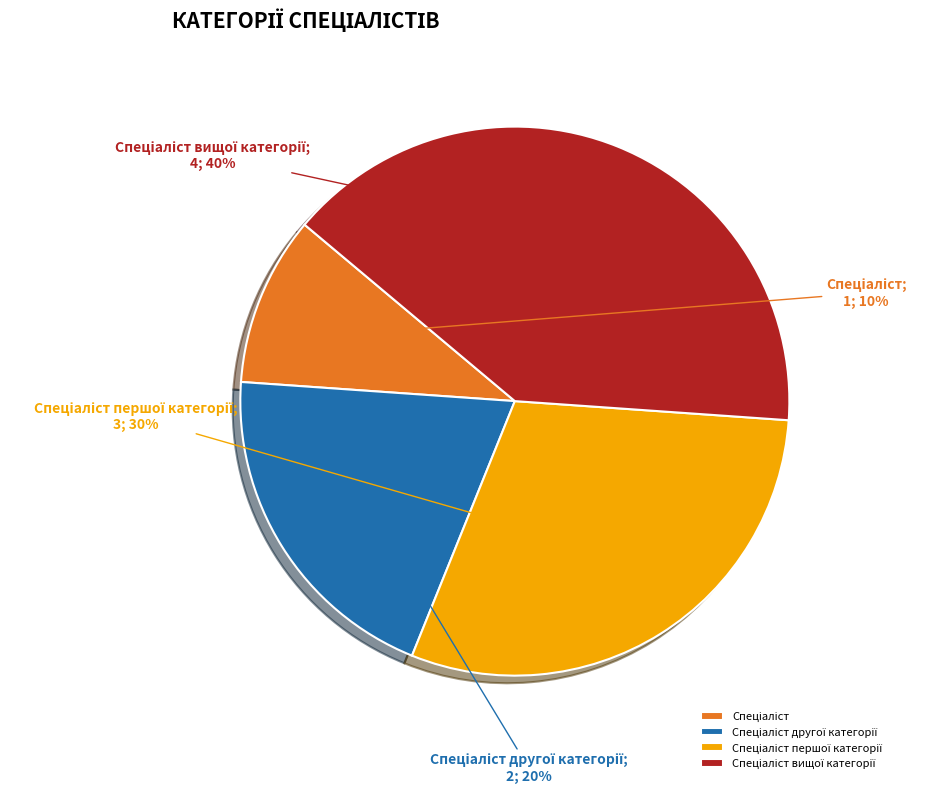

Does any single category account for the majority?

No